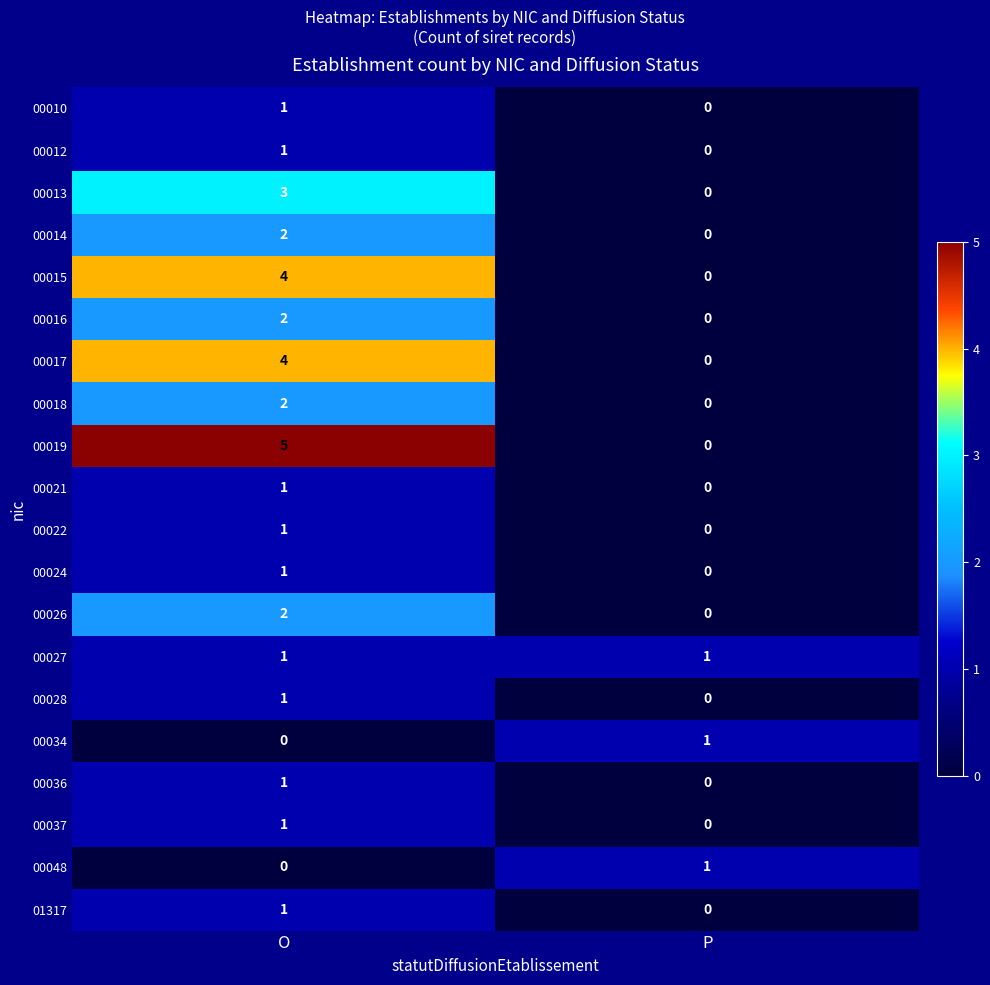

Which series has the largest total across all categories?

00019